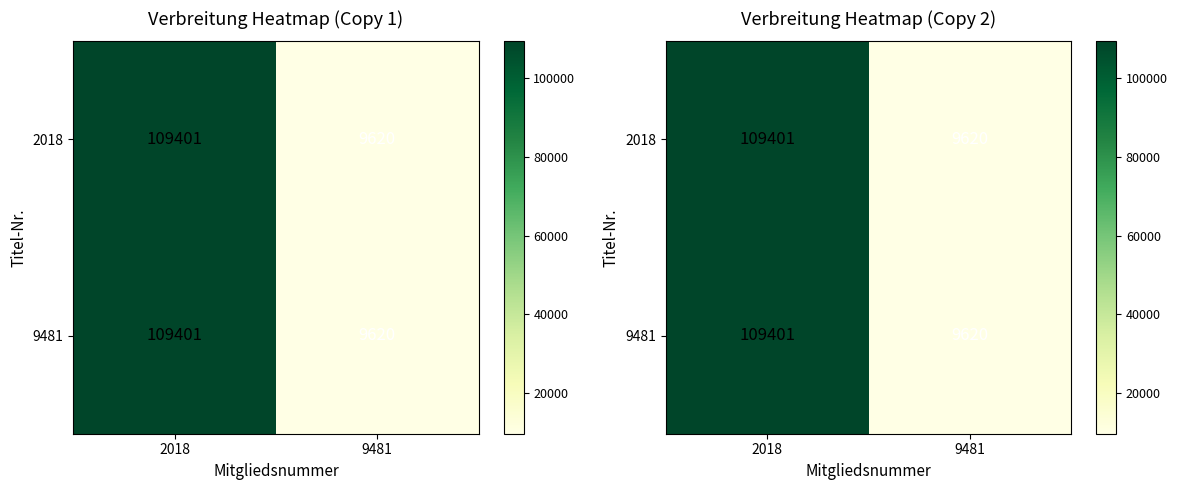

True or false: 9481 has a value of 65020 at 2018.

False